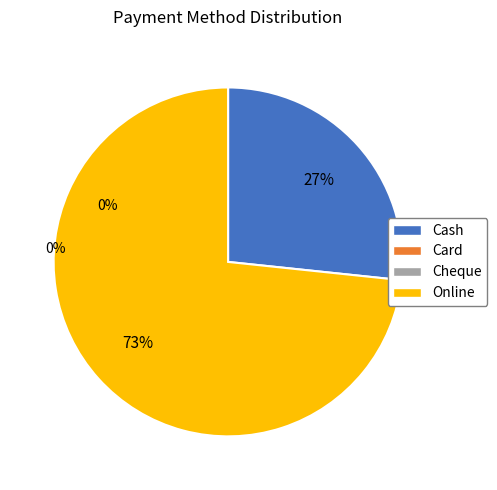

To the nearest percent, what is the average slice percentage?

50%